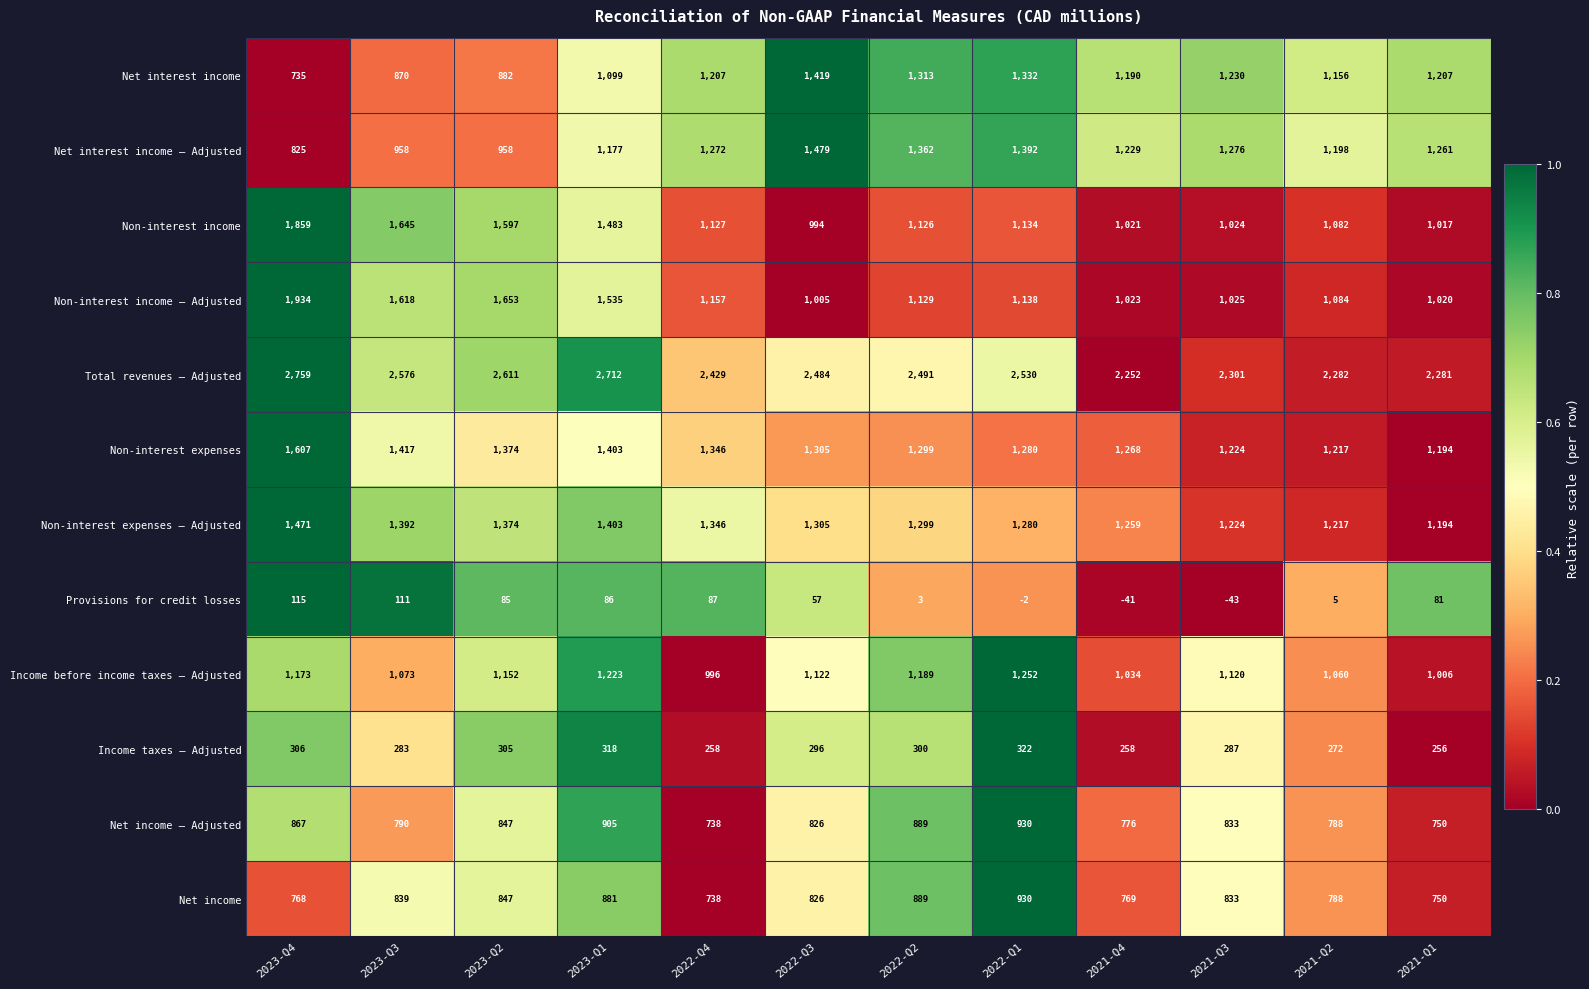

Which category has the highest value across all series?

2023-Q4